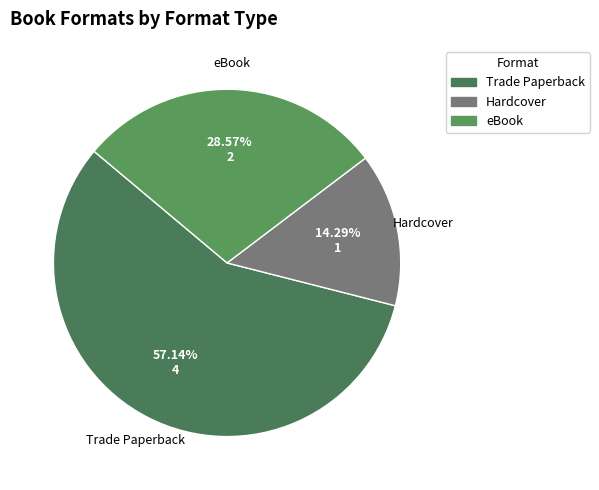

Does Hardcover represent more than half of the total?

No